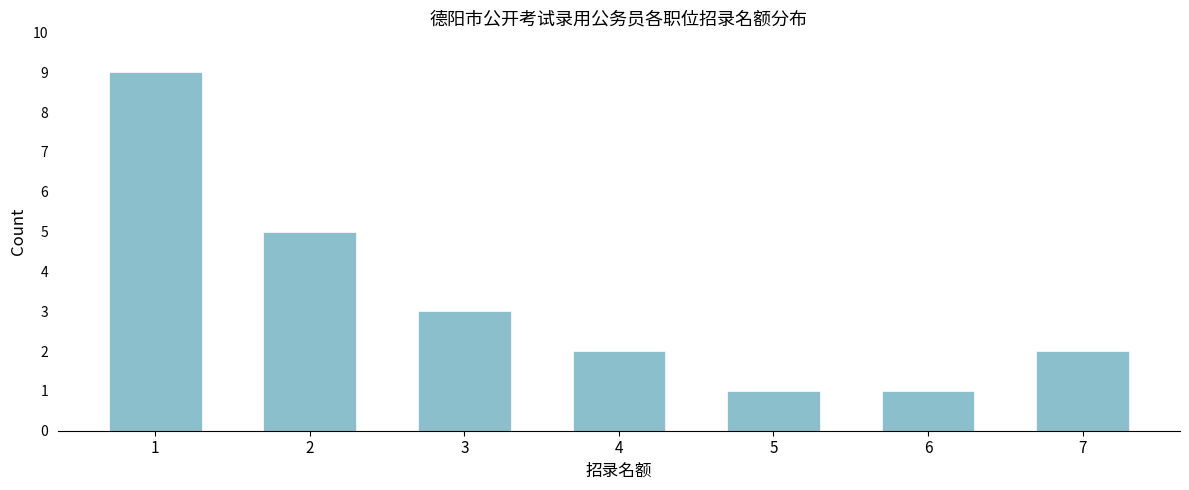

Reading right to left, list all the values displayed in this chart.

2	1	1	2	3	5	9